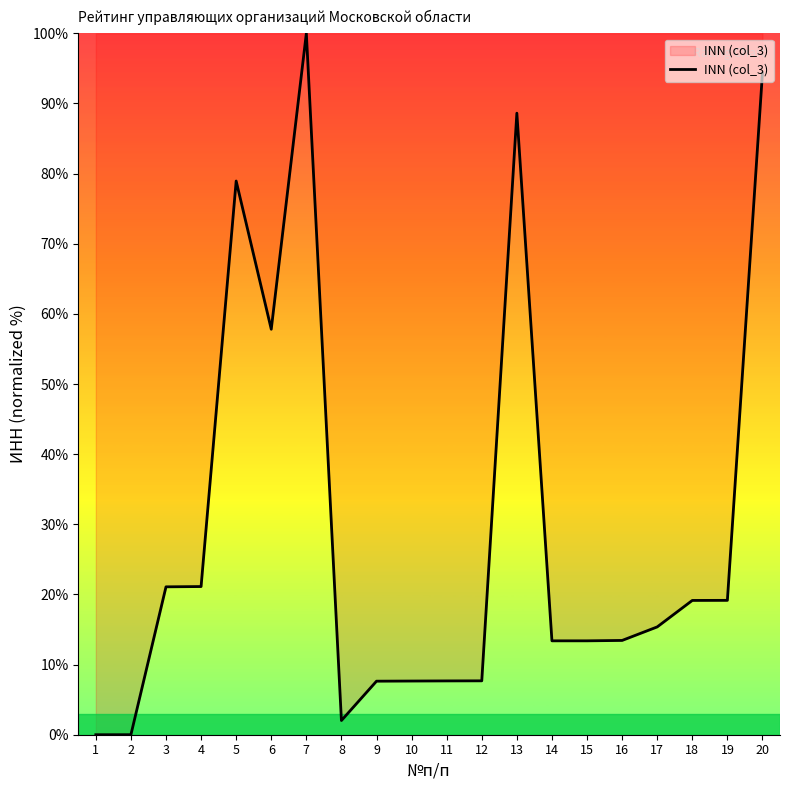

Where is the data nearest to the value 50?

6